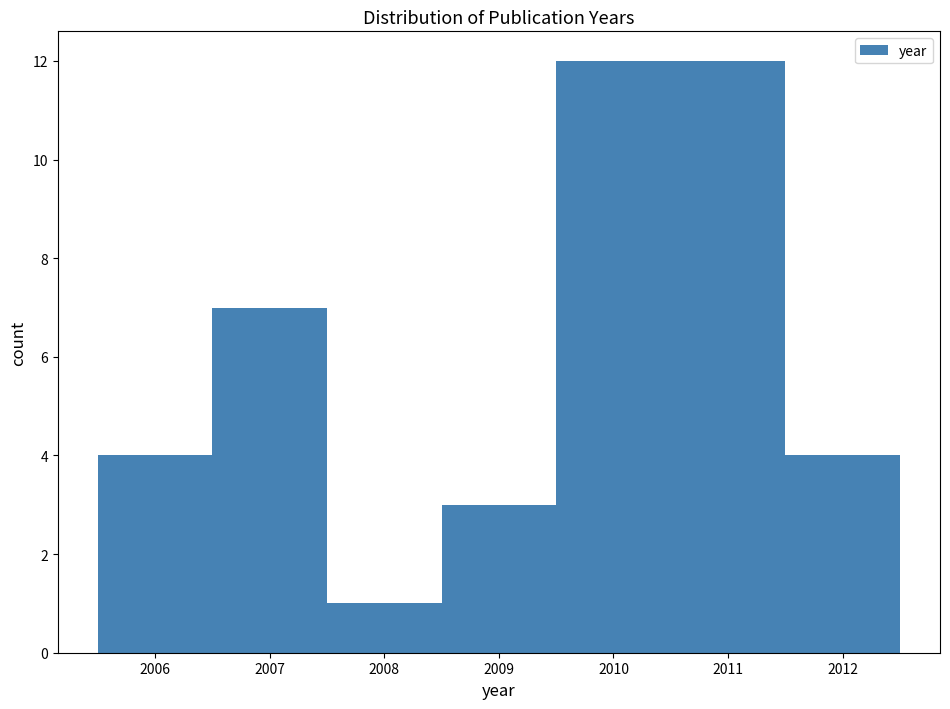

Reading left to right, transcribe this chart: for each bar, give the range it covers on the x-axis and its height. The values are not printed on the chart, so give them approximately, as read against the axis.

2005.5 to 2006.5: 4
2006.5 to 2007.5: 7
2007.5 to 2008.5: 1
2008.5 to 2009.5: 3
2009.5 to 2011.5: 12
2011.5 to 2012.5: 4